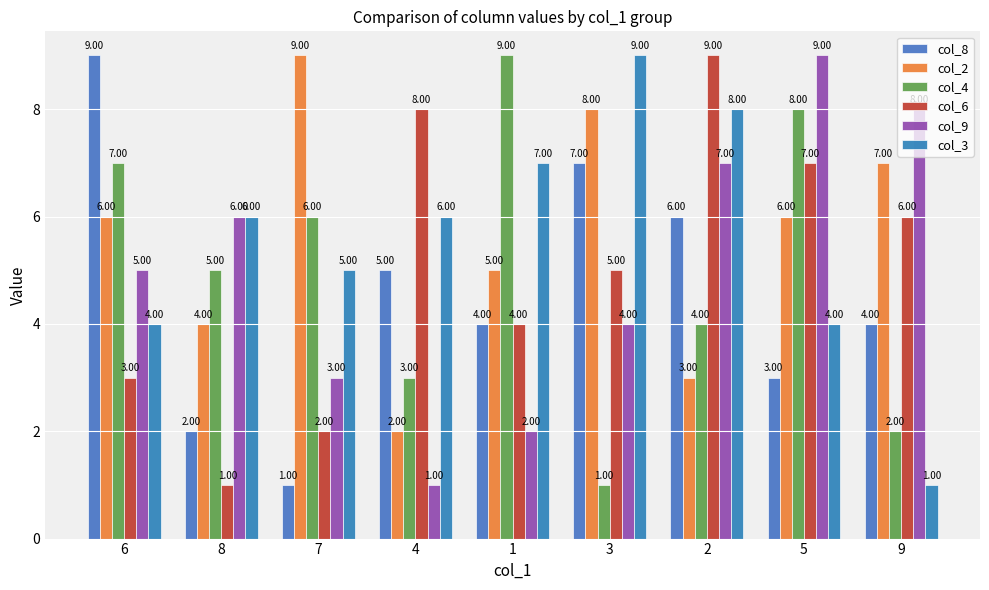

How many data points does each series have?

9